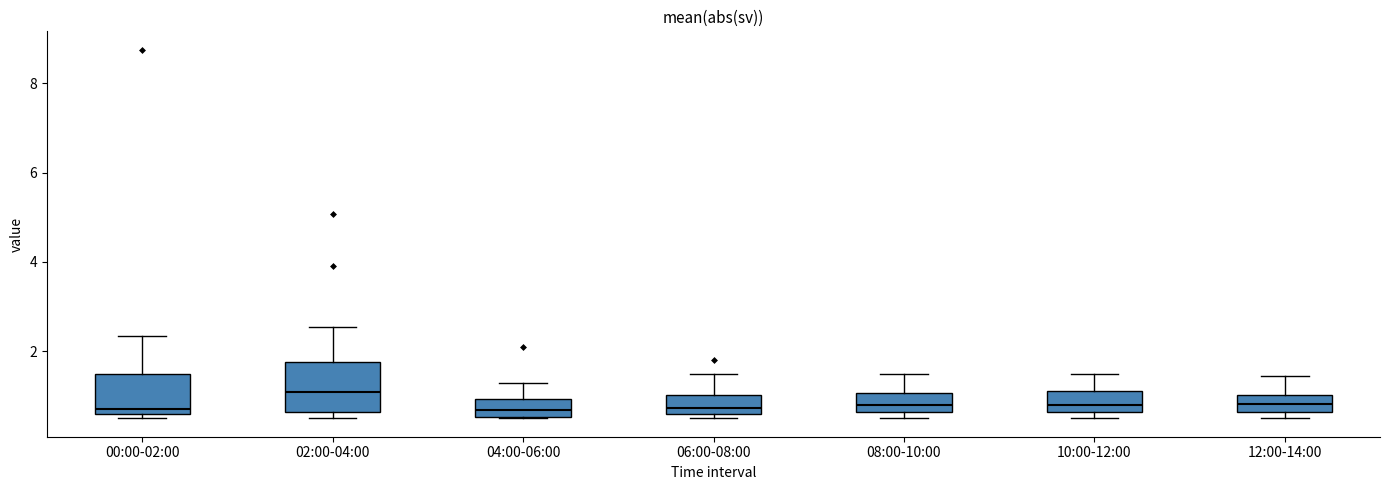

Reading left to right, read every box against the y-axis: the position of its median line, the range the box covers, and the ends of its whiskers. The values are not printed on the chart, so give them approximately, as read against the axis.

00:00-02:00: median 0.8, box 0.6 to 1.4, whiskers 0.6 (just below the box's lower edge) to 2.4
02:00-04:00: median 1.0, box 0.6 to 1.8, whiskers 0.6 (just below the box's lower edge) to 2.6
04:00-06:00: median 0.6 (just above the box's lower edge), box 0.6 to 1.0, whiskers 0.6 to 1.4
06:00-08:00: median 0.8, box 0.6 to 1.0, whiskers 0.6 (just below the box's lower edge) to 1.6
08:00-10:00: median 0.8, box 0.6 to 1.0, whiskers 0.6 (just below the box's lower edge) to 1.6
10:00-12:00: median 0.8, box 0.6 to 1.2, whiskers 0.6 (just below the box's lower edge) to 1.6
12:00-14:00: median 0.8, box 0.6 to 1.0, whiskers 0.6 (just below the box's lower edge) to 1.4